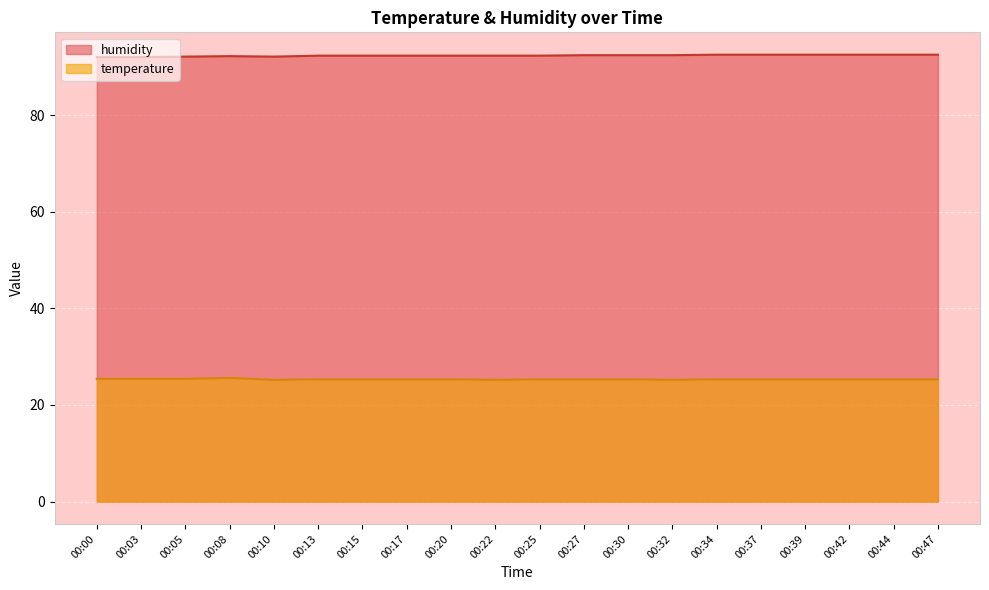

Which series has the largest total across all categories?

humidity